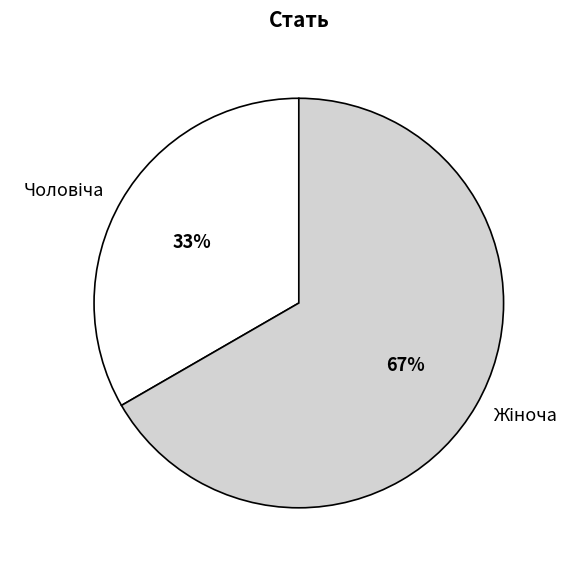

How many segments does this pie chart have?

2